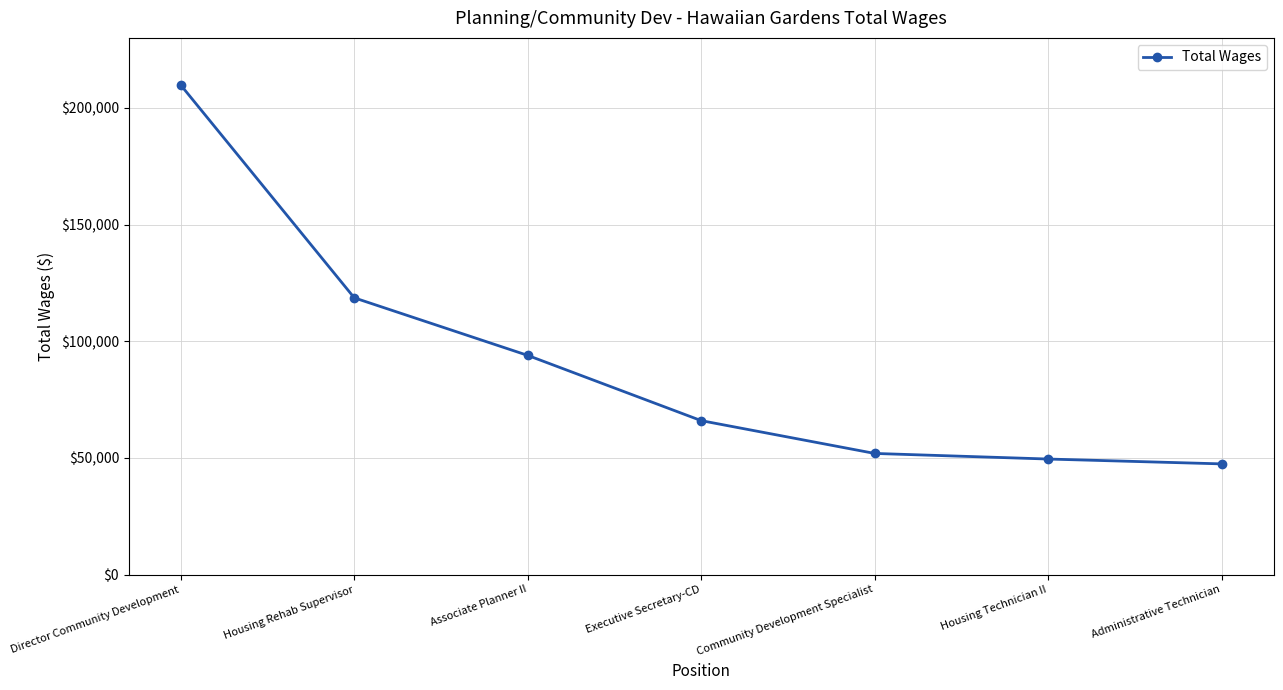

Reading right to left, list all the values displayed in this chart.

47424	49502	51899	65953	93914	118589	209767